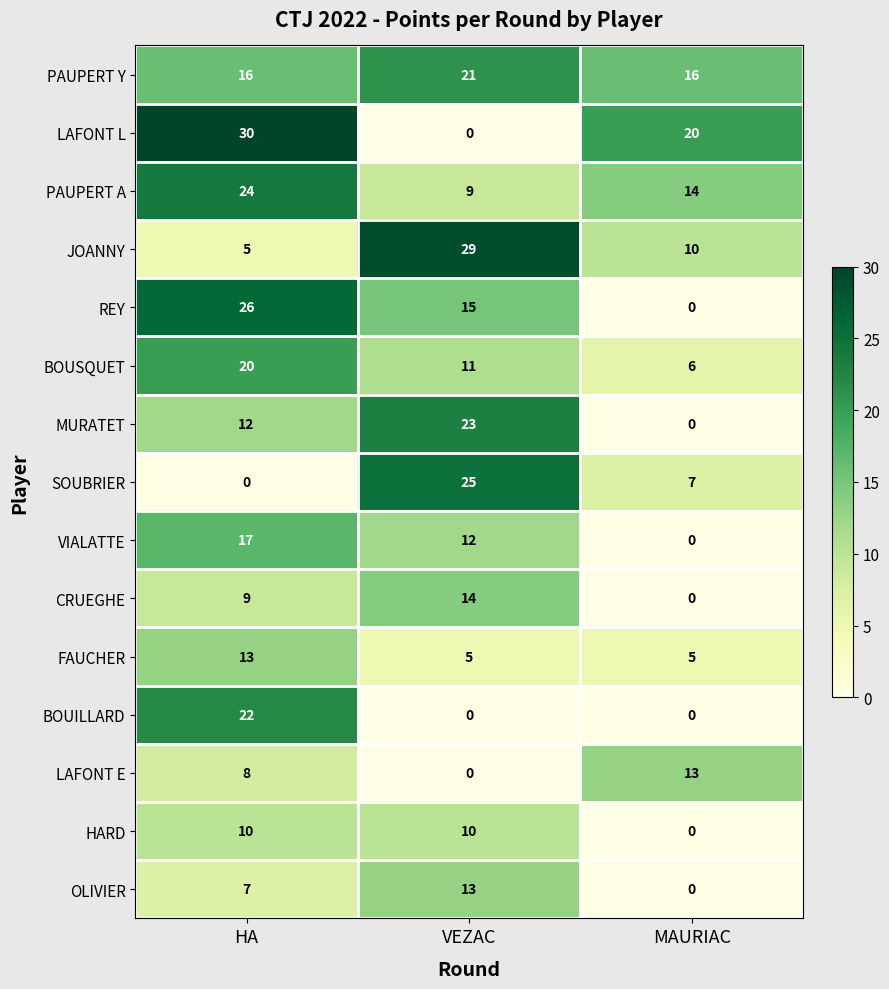

The OLIVIER series shows 7 at MAURIAC. True or false?

False